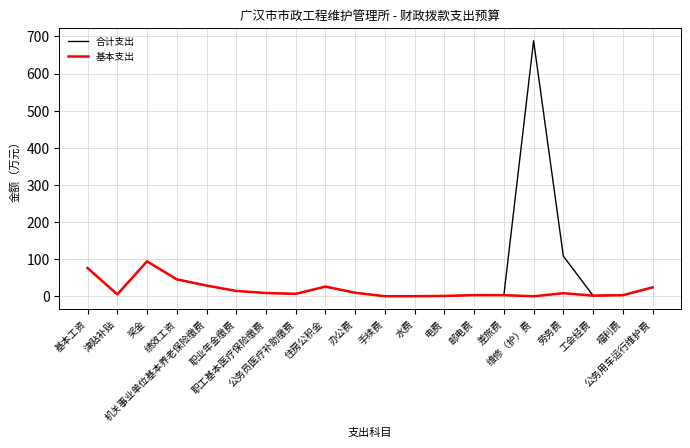

Which series has the widest spread of values?

合计支出